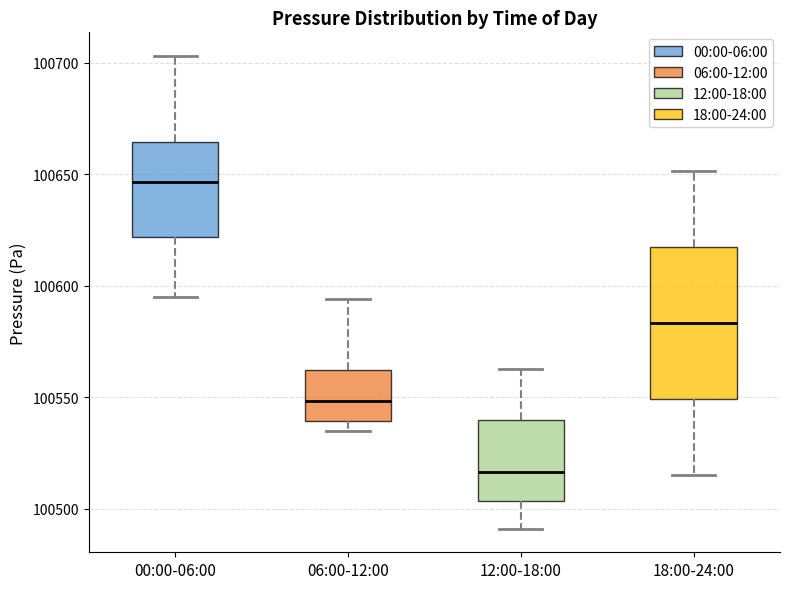

Reading left to right, read every box against the y-axis: the position of its median line, the range the box covers, and the ends of its whiskers. The values are not printed on the chart, so give them approximately, as read against the axis.

00:00-06:00: median 100645, box 100620 to 100665, whiskers 100595 to 100705
06:00-12:00: median 100550, box 100540 to 100560, whiskers 100535 to 100595
12:00-18:00: median 100515, box 100505 to 100540, whiskers 100490 to 100565
18:00-24:00: median 100585, box 100550 to 100615, whiskers 100515 to 100650